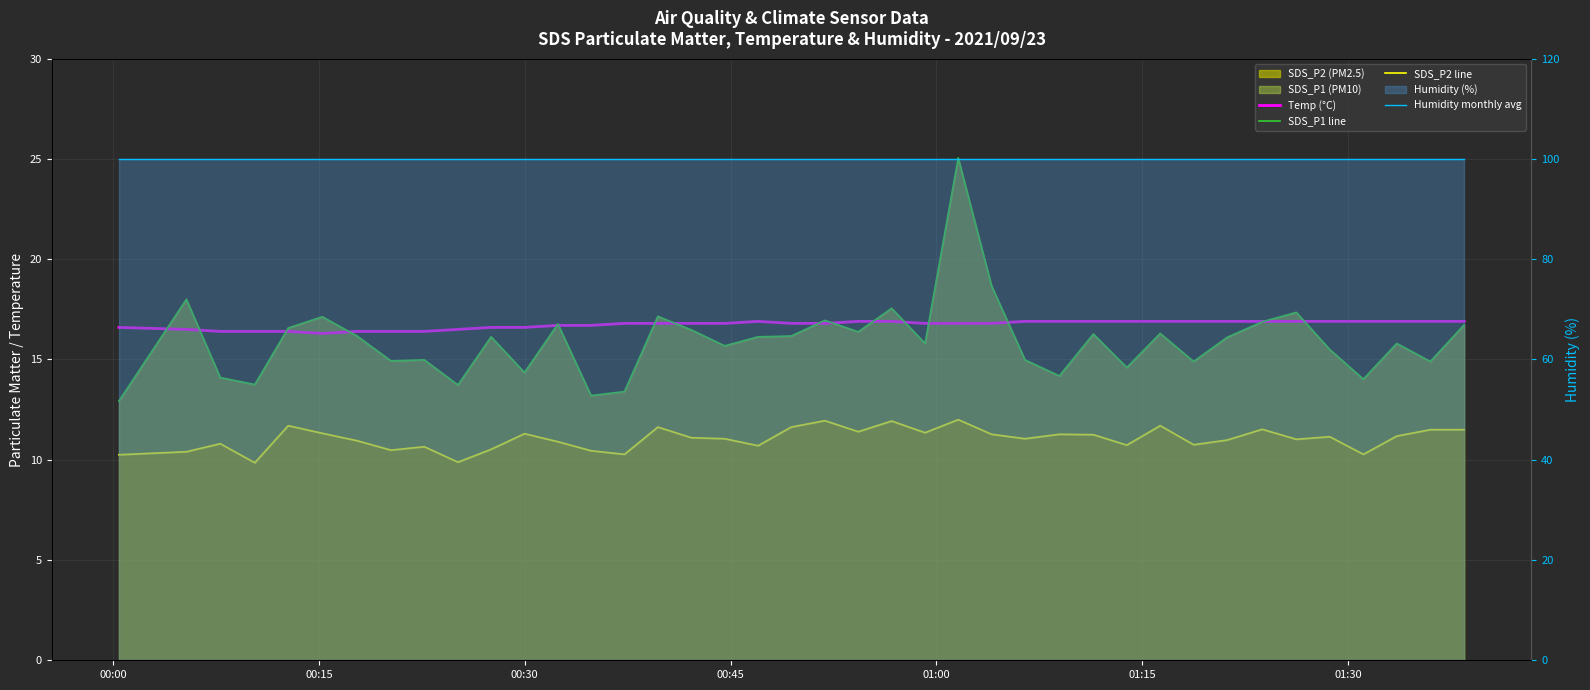

Is it true that SDS_P2 line equals 10.2 at 00:00?

True